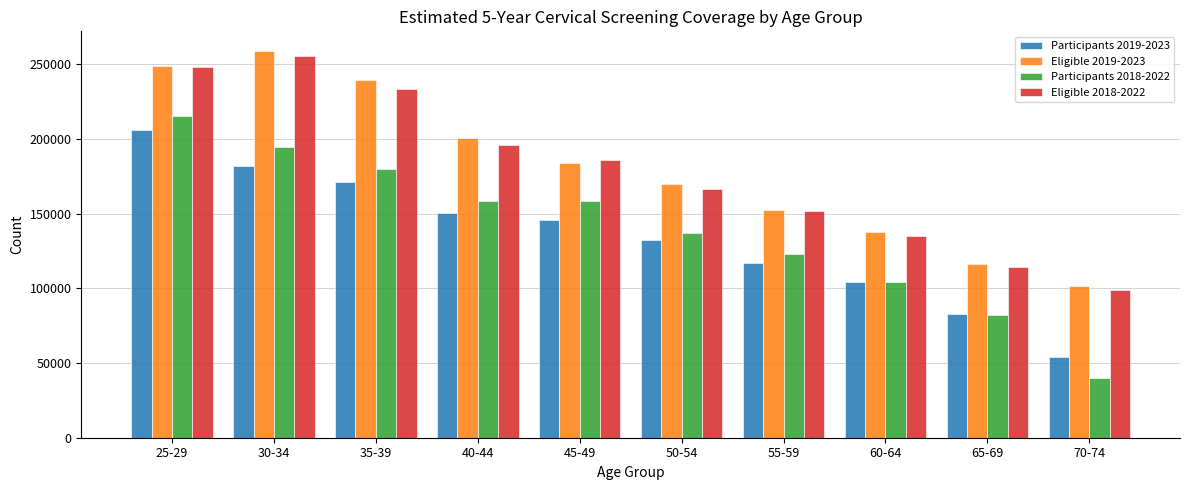

What is the value of the Eligible 2018-2022 bar at the 3rd from the left?

233441.6